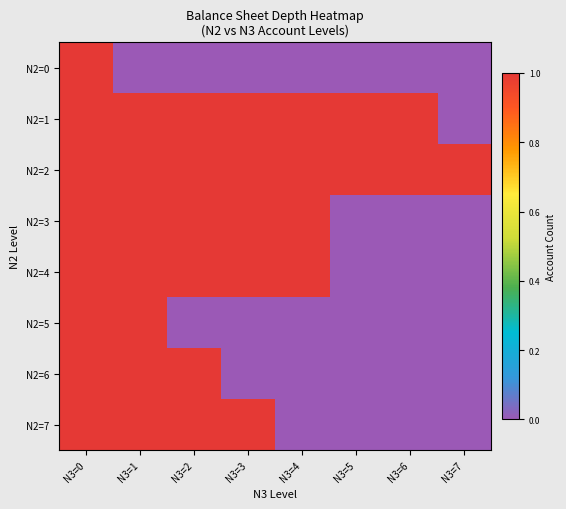

What is the difference between the highest and lowest values at N3=1?

1